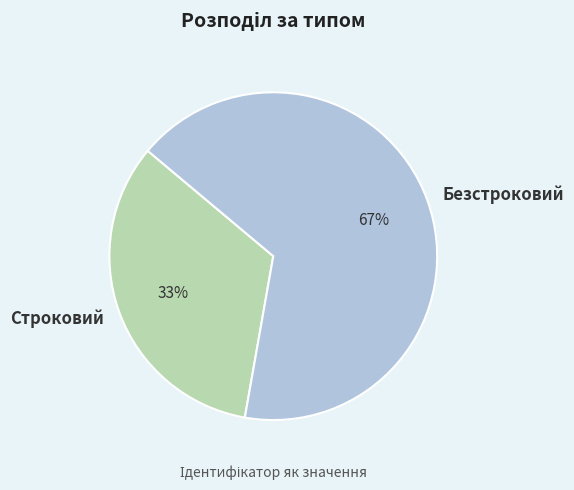

To the nearest percent, what is the average slice percentage?

50%